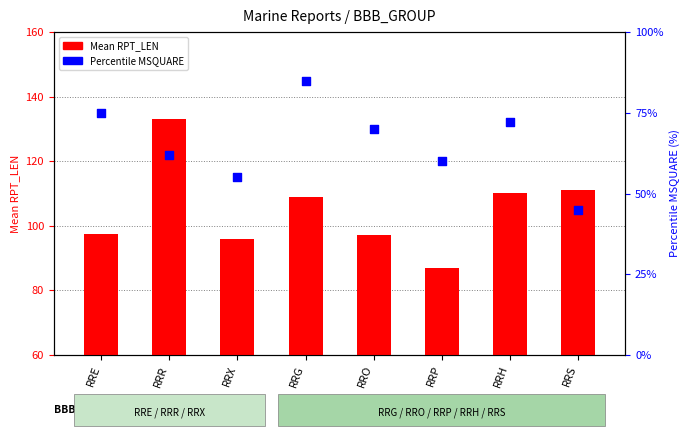

Is the value of Mean RPT_LEN at RRR greater than the value of Percentile MSQUARE at RRH?

Yes